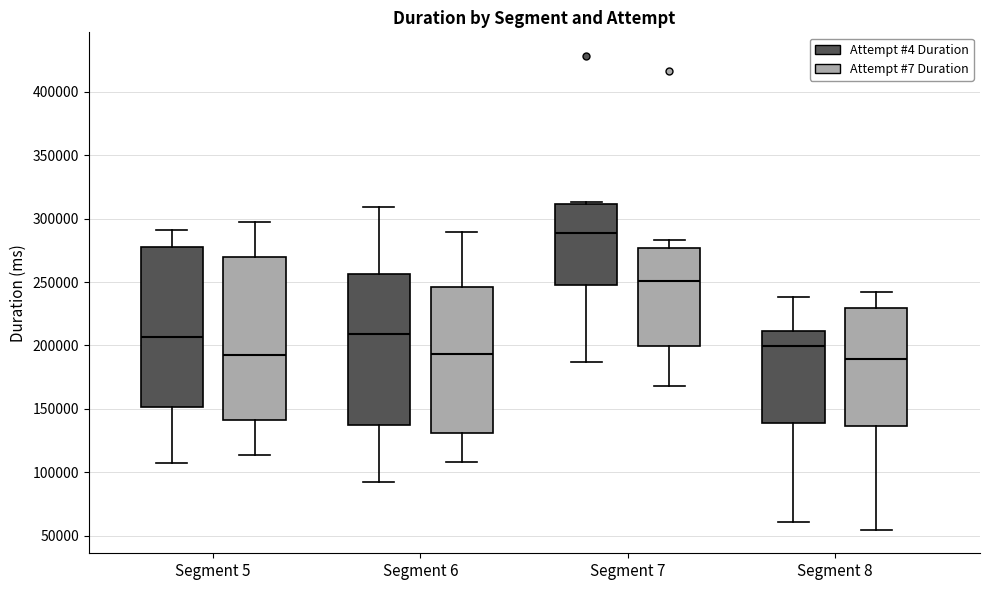

Where is the upper edge of the box for Segment 8 (Attempt #4 Duration) on the y-axis? The values are not printed on the chart, so give them approximately, as read against the axis.

210000